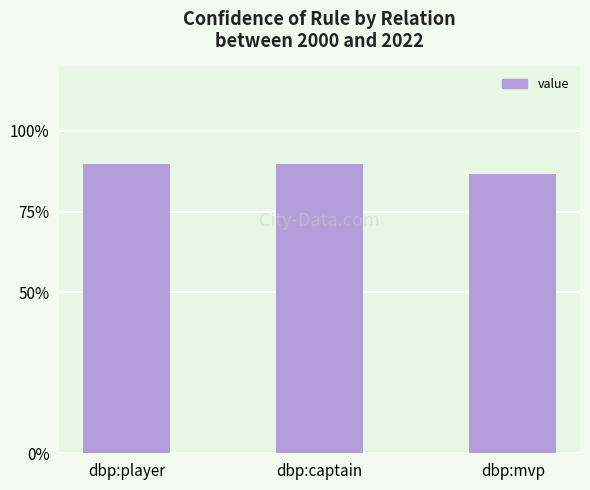

True or false: the data shows 0.9 at dbp:mvp.

True